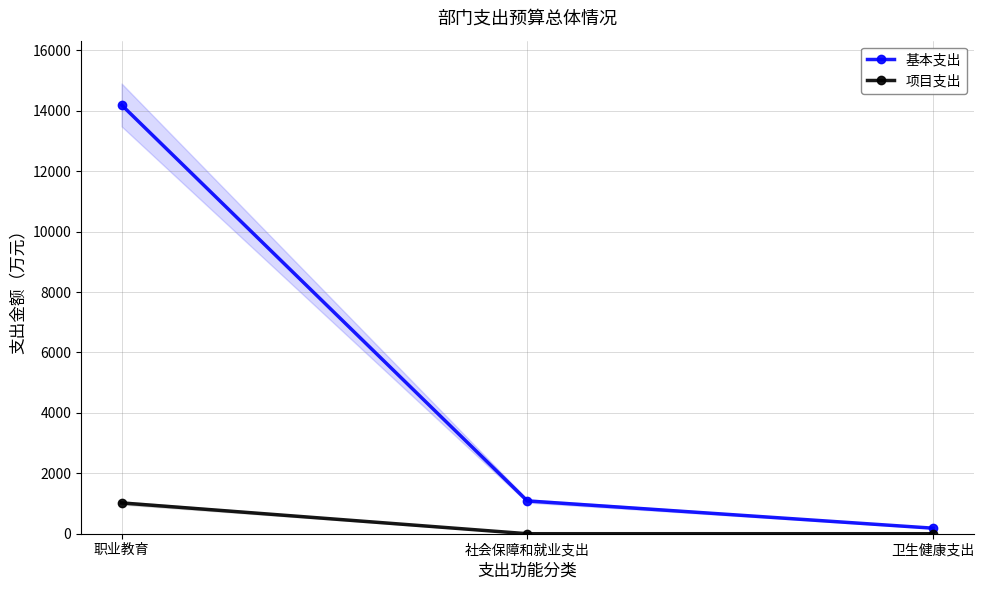

At 职业教育, list the series in order from largest to smallest.

基本支出, 项目支出